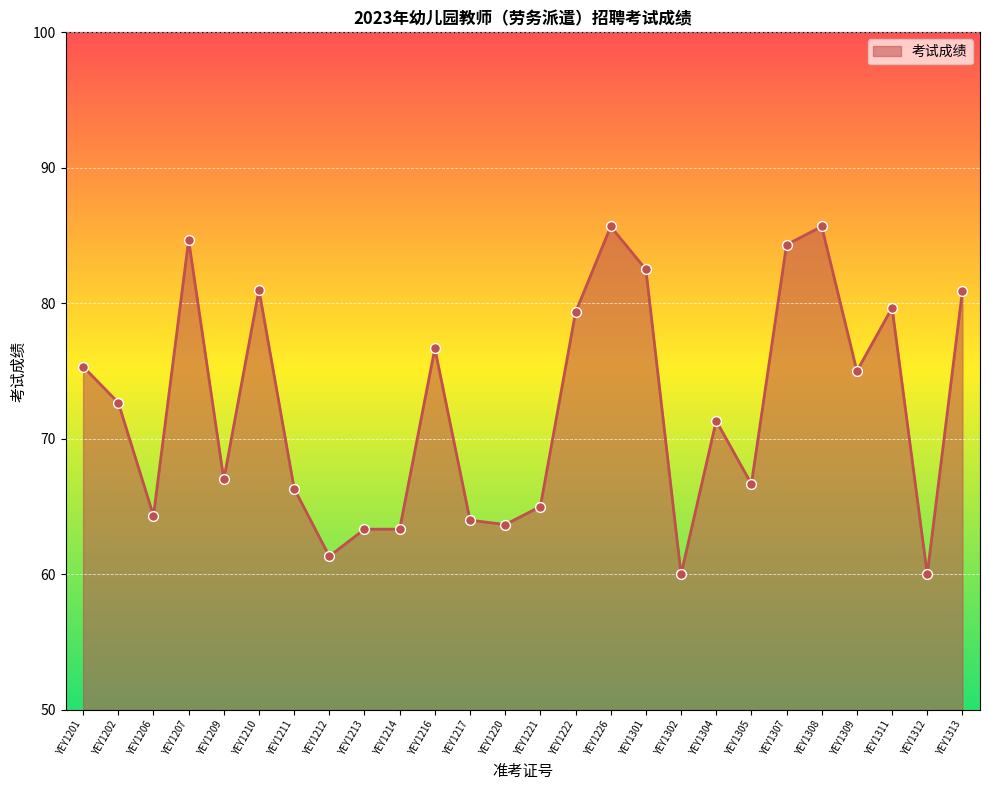

What is the change in value from YEY1301 to YEY1307?

+1.8